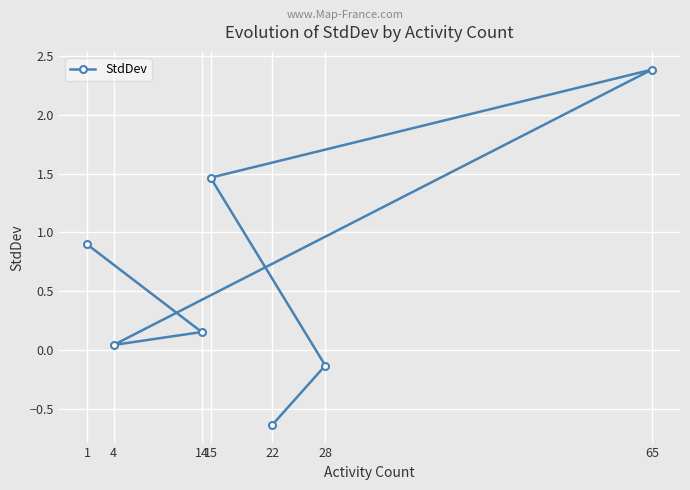

How many lines are shown in the chart?

1